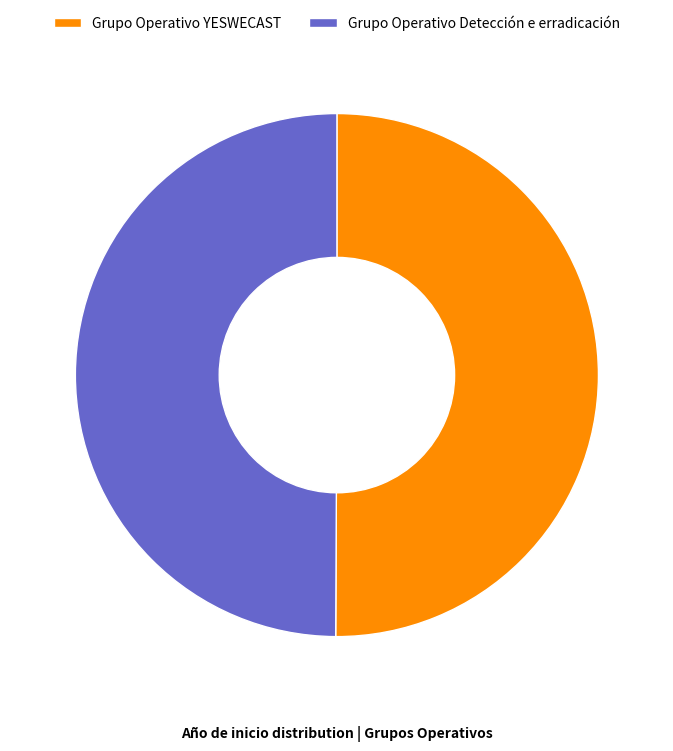

Is the sum of Grupo Operativo YESWECAST and Grupo Operativo Detección e erradicación greater than half?

Yes